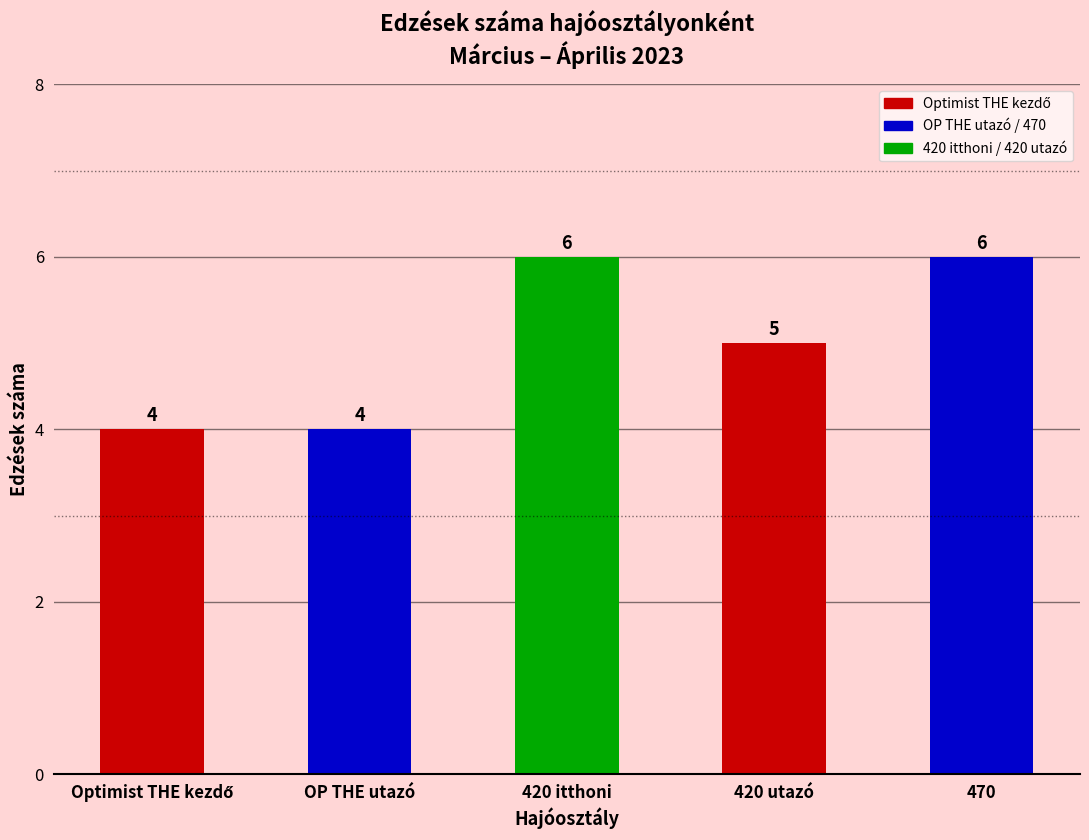

True or false: the data shows 8 at 470.

False